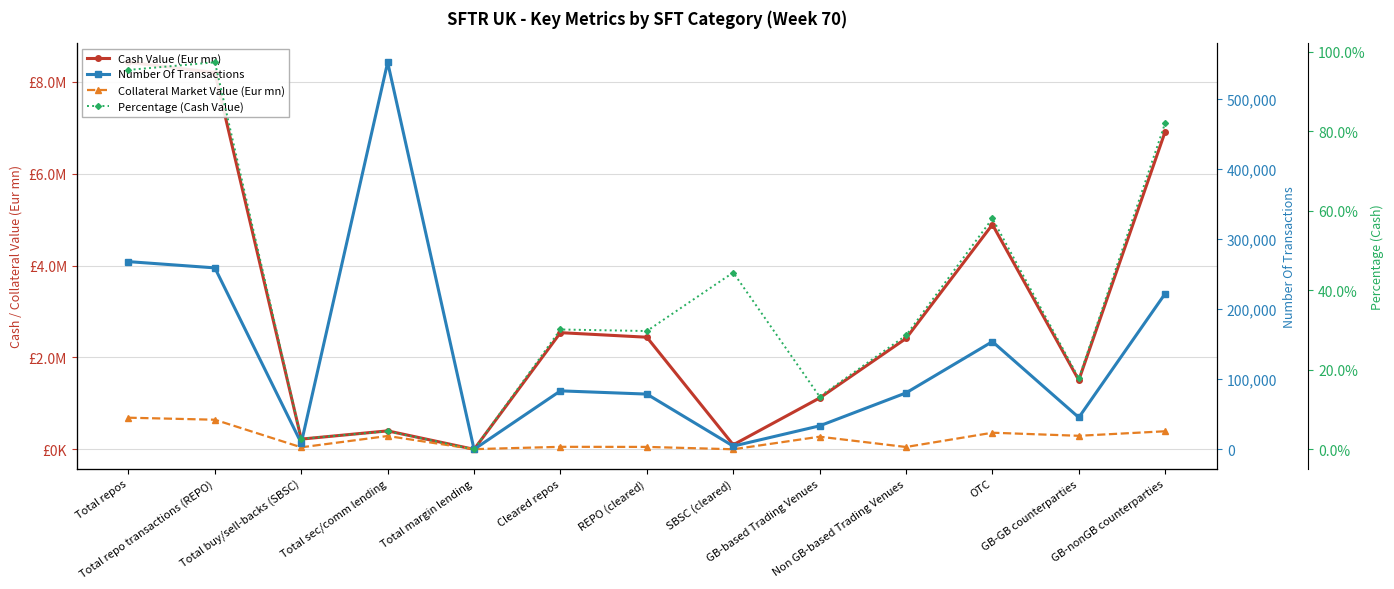

Is it true that Collateral Market Value (Eur mn) equals 290695.9 at Total sec/comm lending?

True